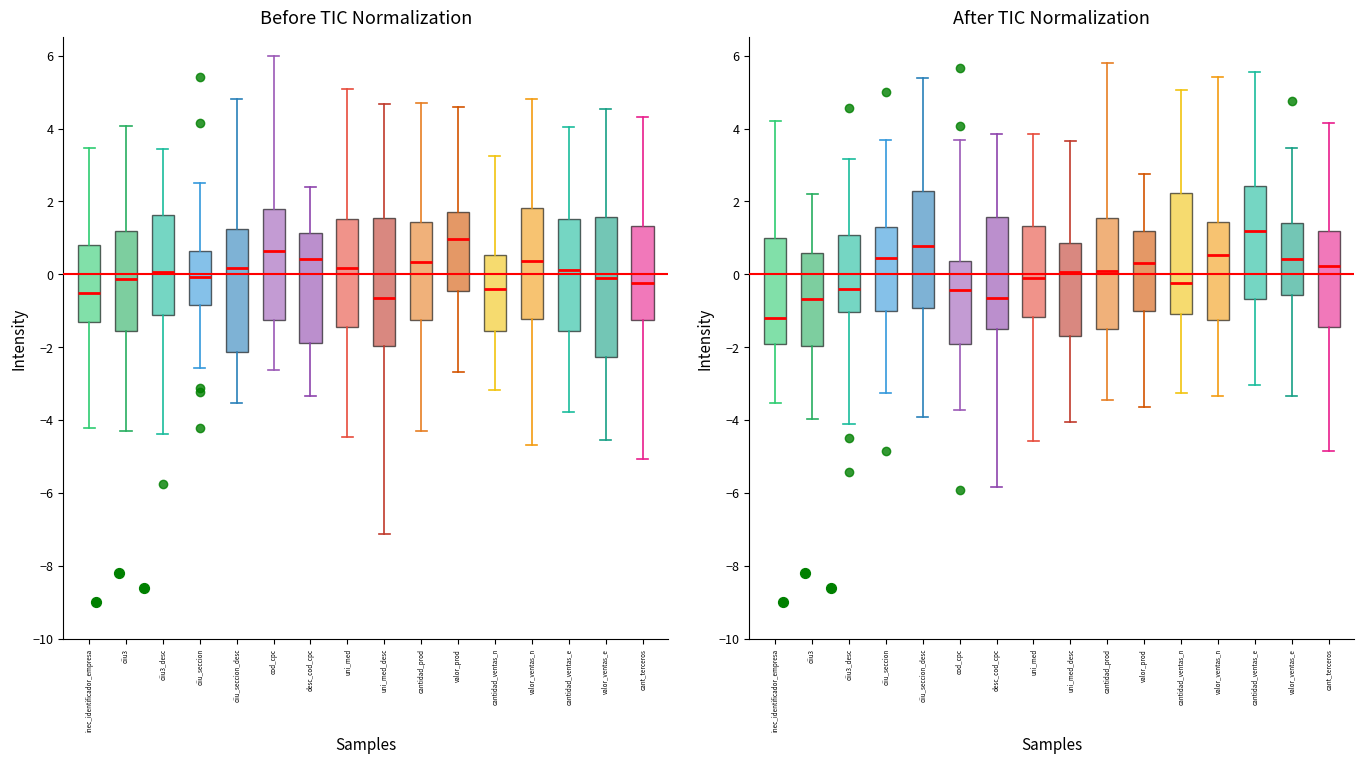

What is the change in value from ciiu3 to ciiu3_desc?

-0.4